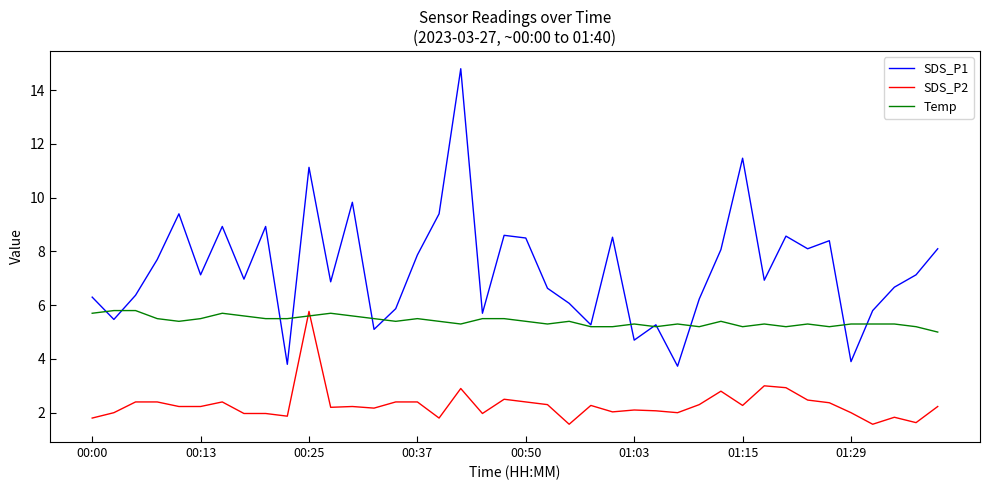

True or false: SDS_P1 and SDS_P2 intersect in this chart.

False